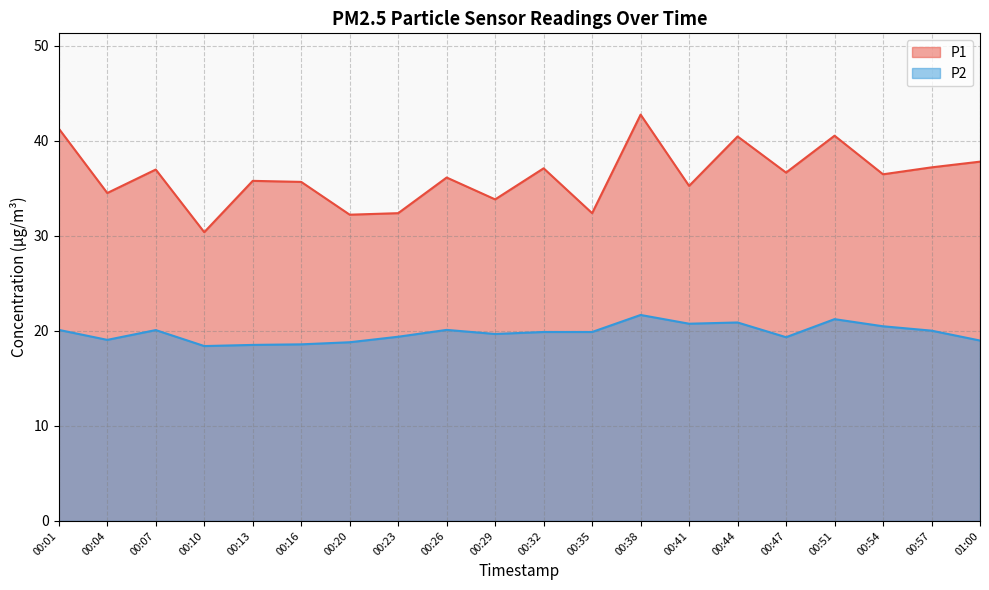

What is the average value of the P2 series?

19.8